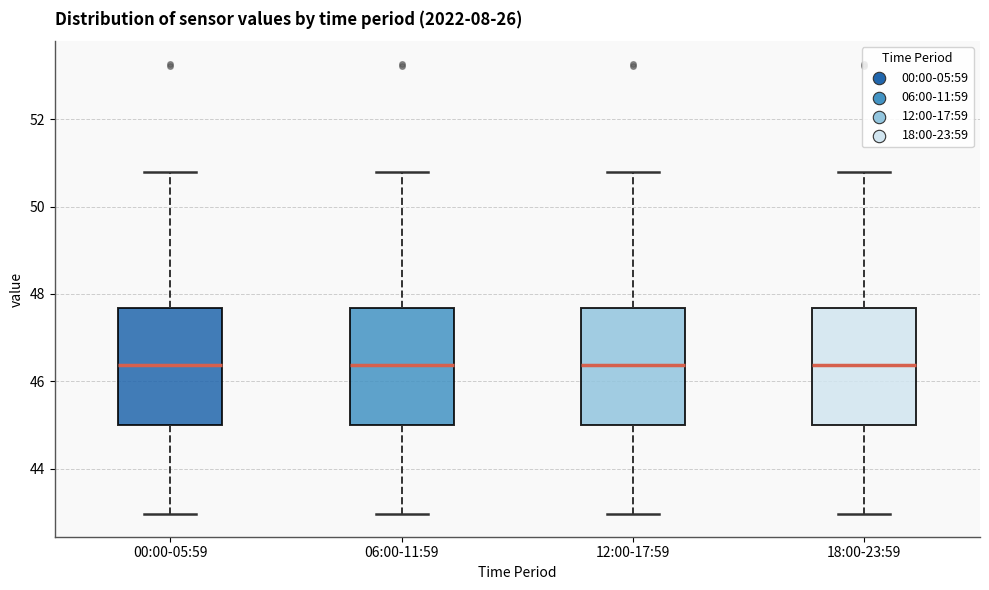

Where is the lower edge of the box for 00:00-05:59 on the y-axis? The values are not printed on the chart, so give them approximately, as read against the axis.

45.0